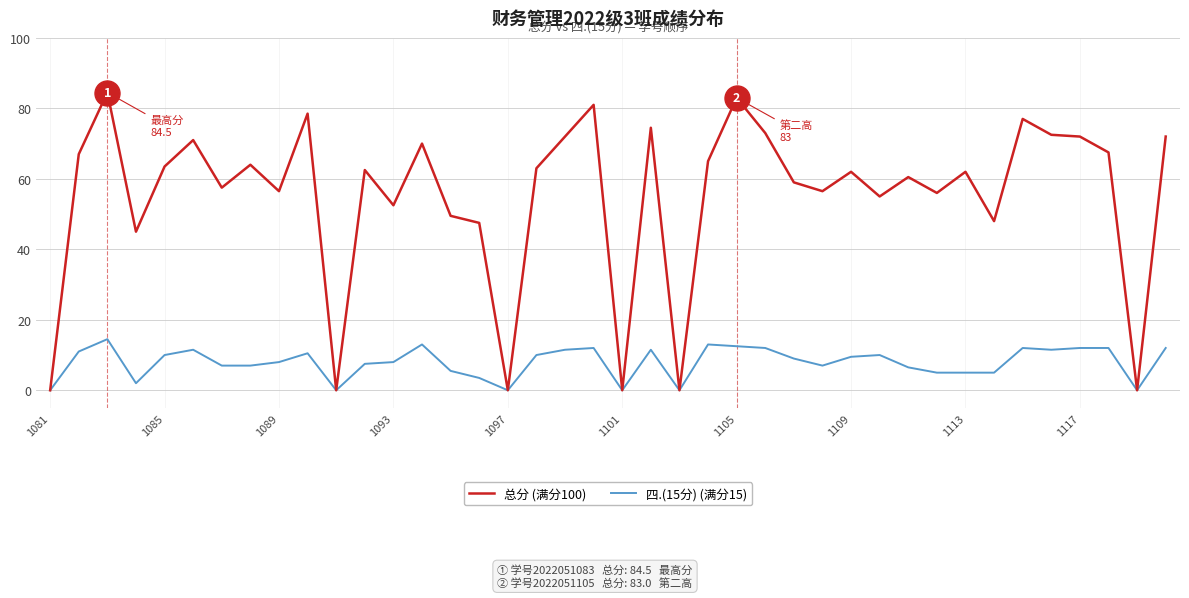

What is the difference between the maximum and second lowest values in the 四.(15分) (满分15) series?

14.5